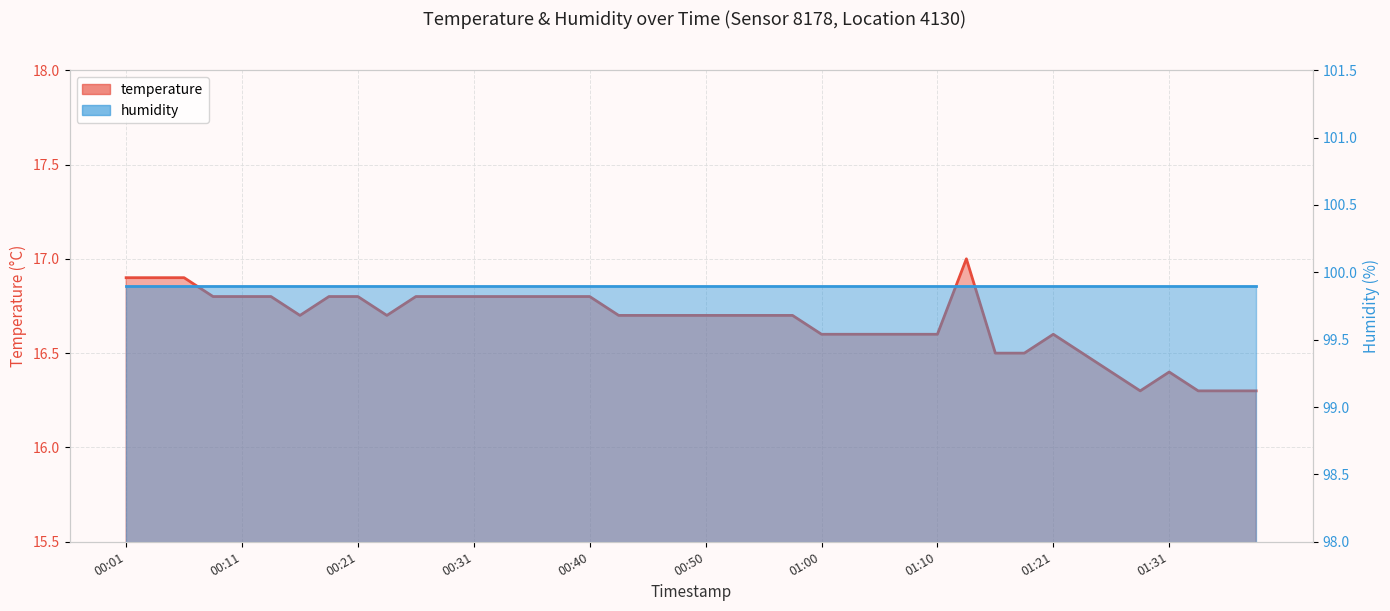

Approximately how many times larger is the value at 01:26 compared to 00:01?

1.0